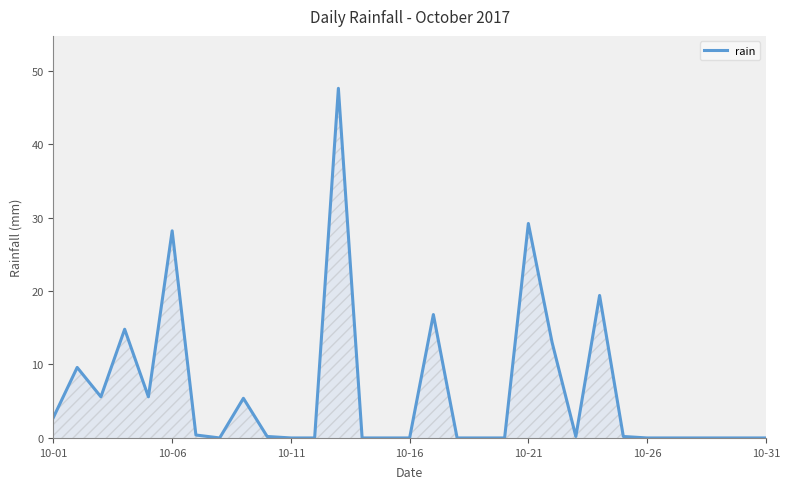

The value at 10-31 is 0.0. True or false?

True